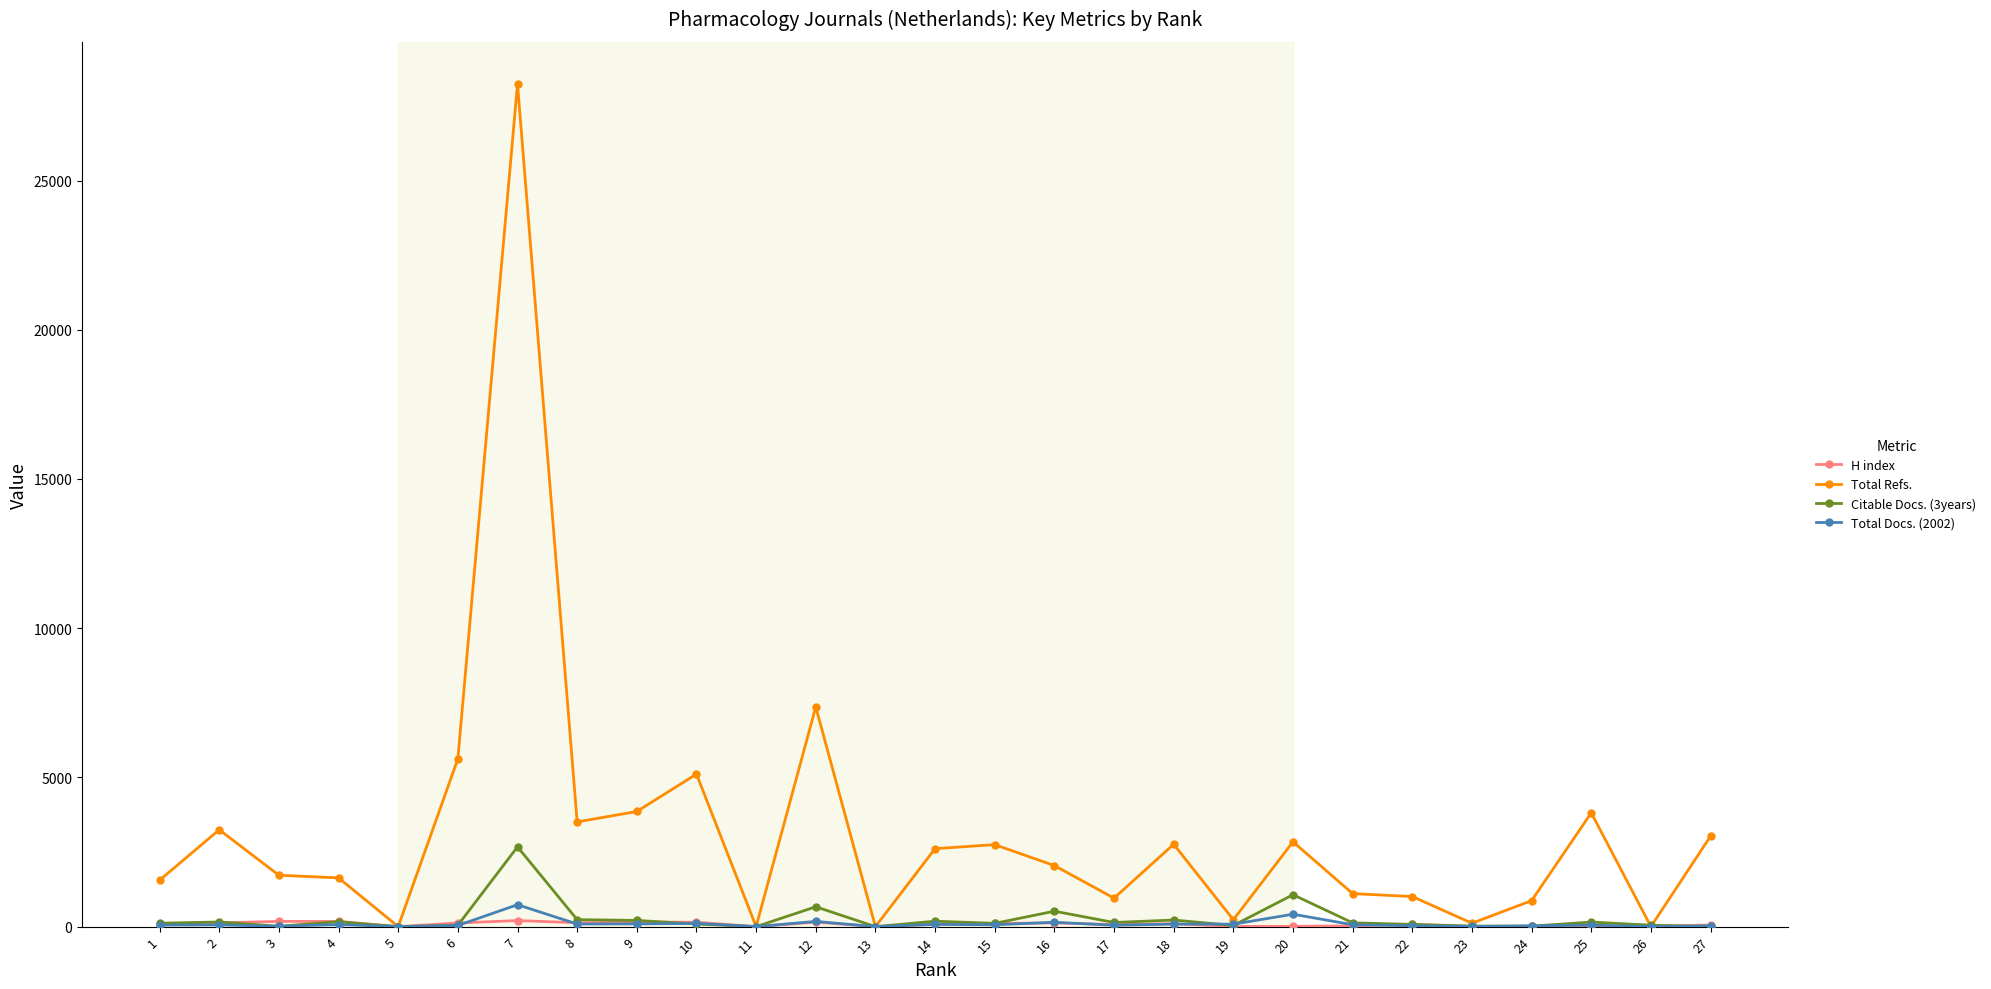

At which category is the sum across all series the highest?

7